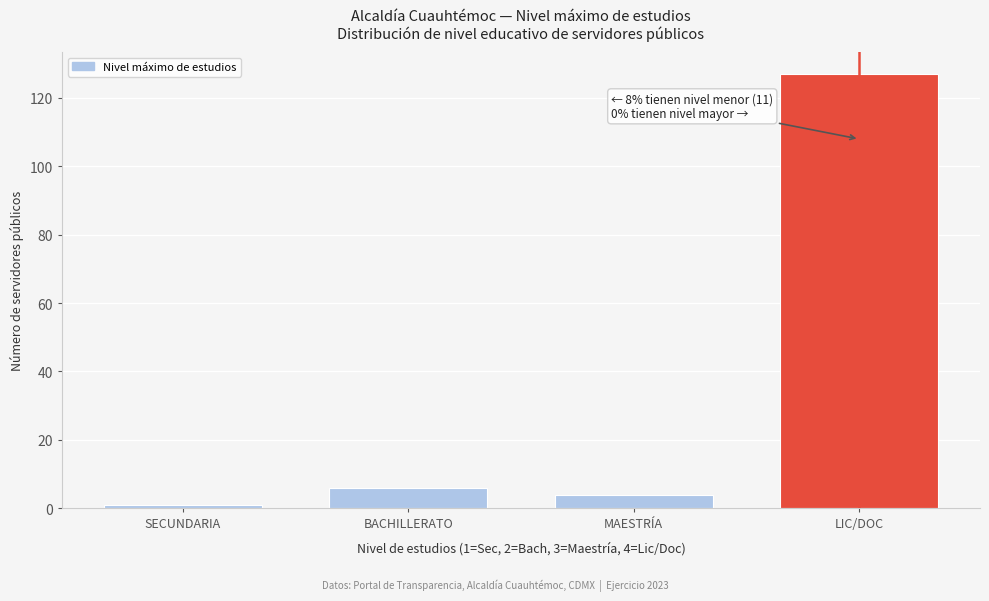

Reading left to right, what are all the values shown in this chart?

1	6	4	127